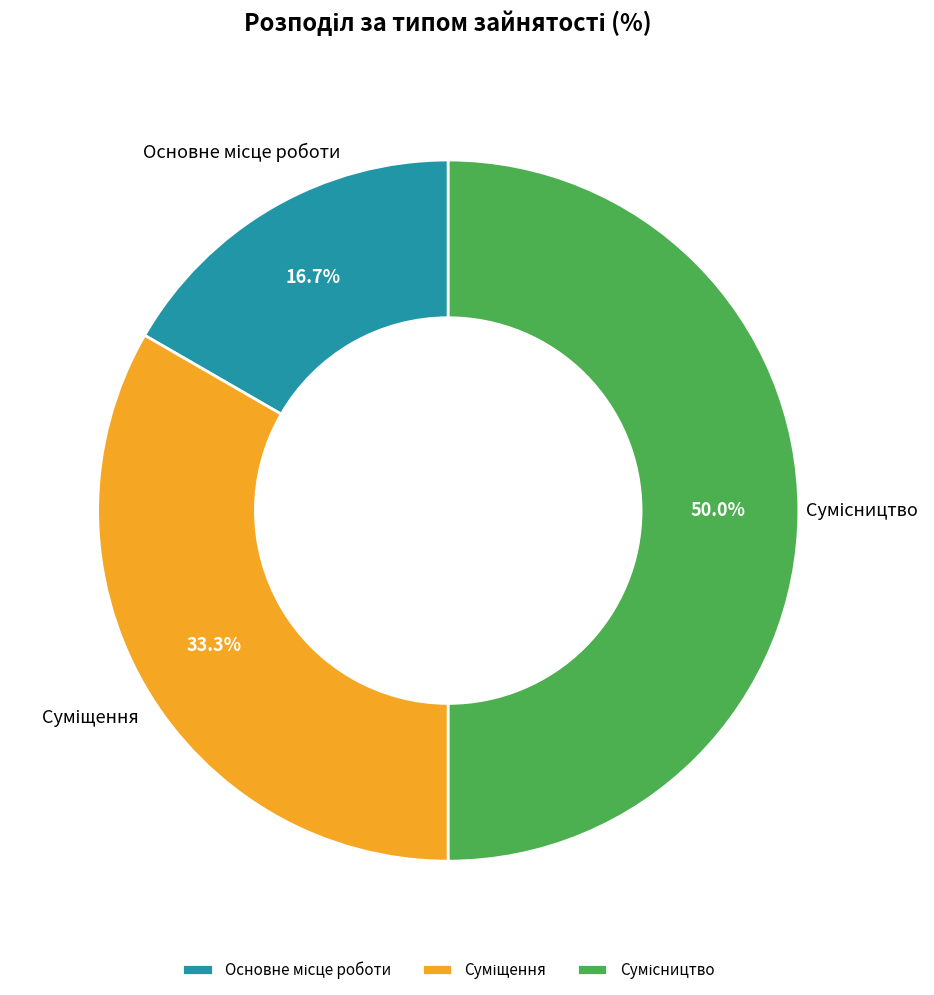

Rank the categories by value from highest to lowest.

Сумісництво, Суміщення, Основне місце роботи